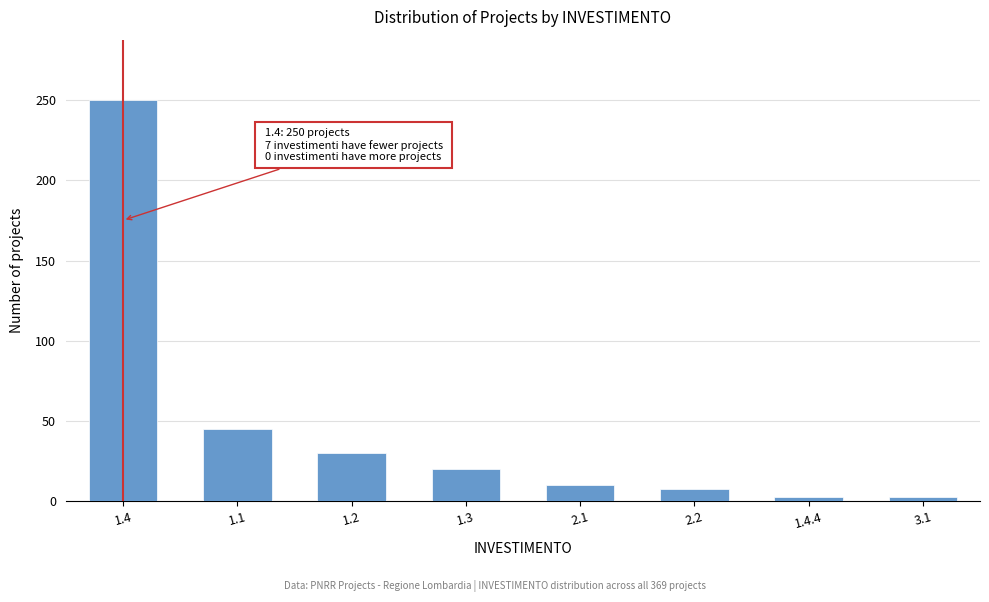

Reading left to right, list all the values displayed in this chart.

250	45	30	20	10	8	3	3